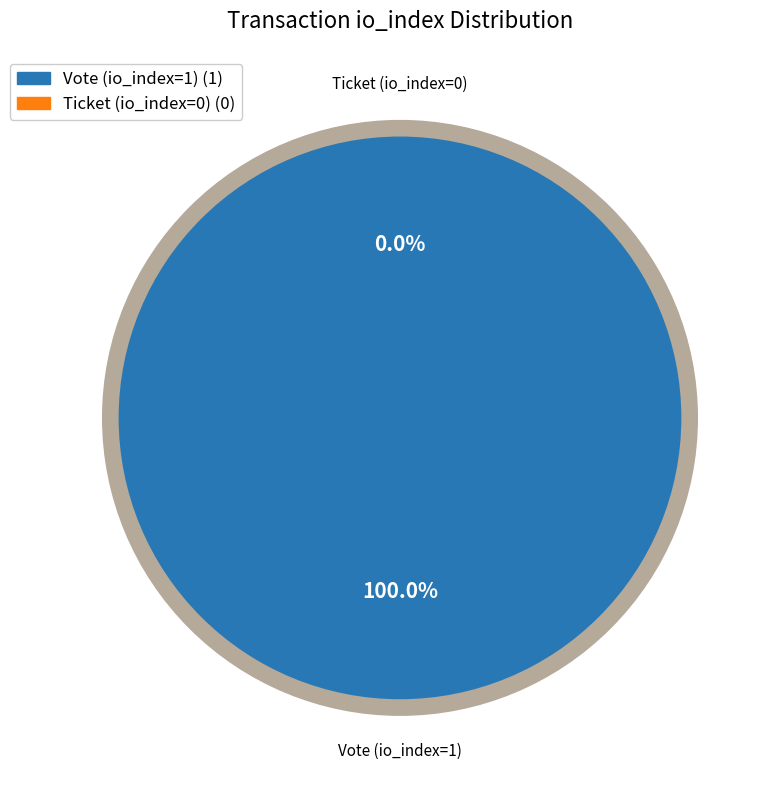

Rank the categories by value from lowest to highest.

Ticket (io_index=0), Vote (io_index=1)